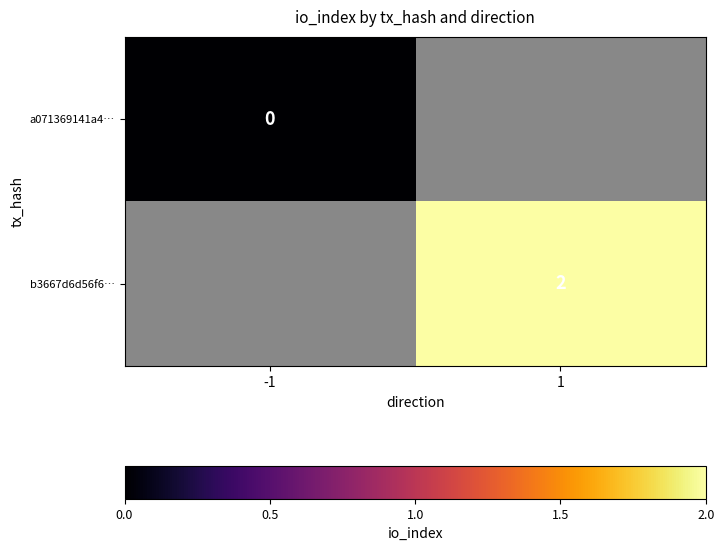

True or false: b3667d6d56f6… has a value of 3 at 1.

False